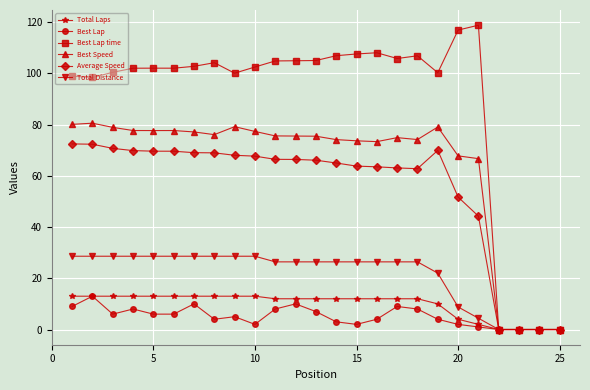

Which series has the widest spread of values?

Best Lap time